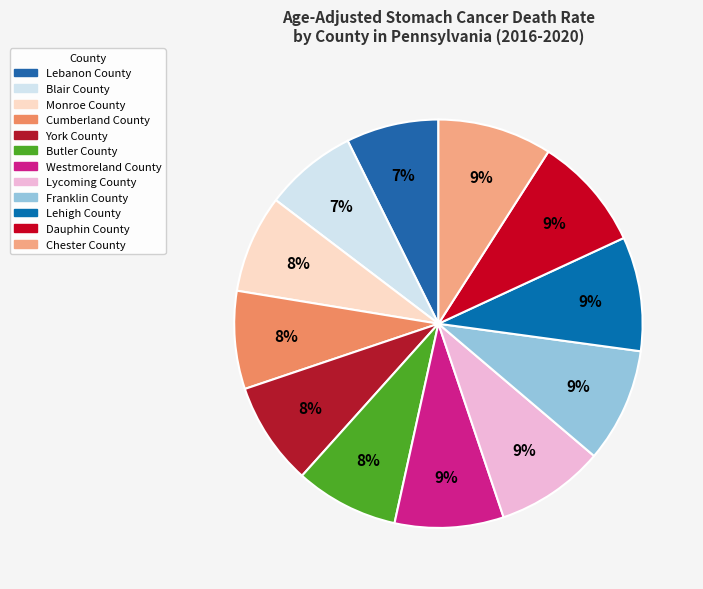

Does Dauphin County represent more than half of the total?

No